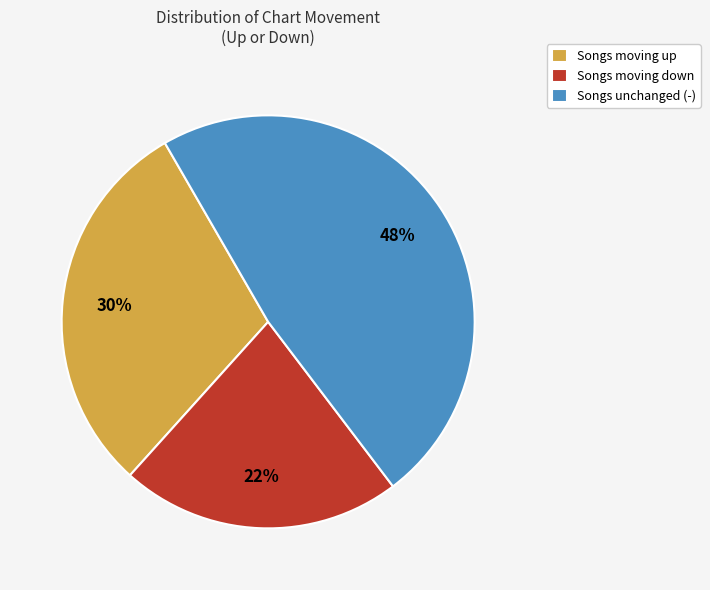

How many slices are in this pie chart?

3